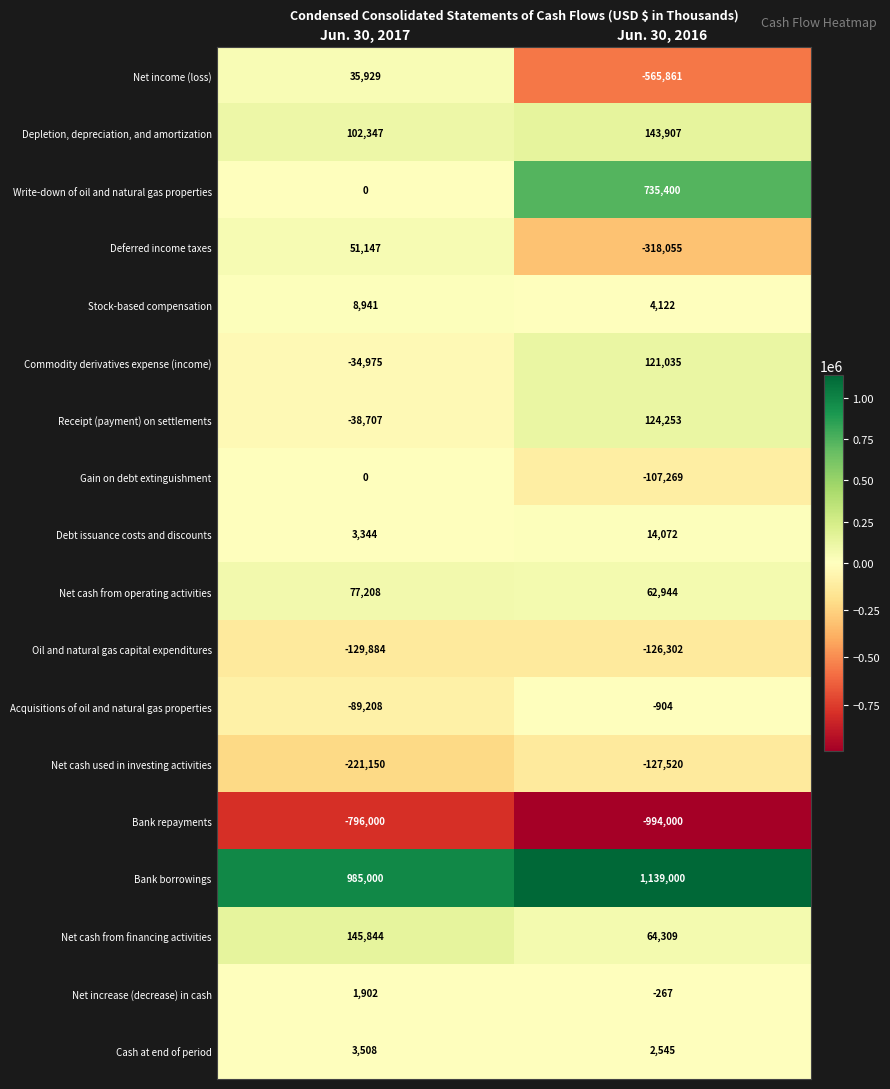

The Stock-based compensation series shows 12946 at Jun. 30, 2017. True or false?

False